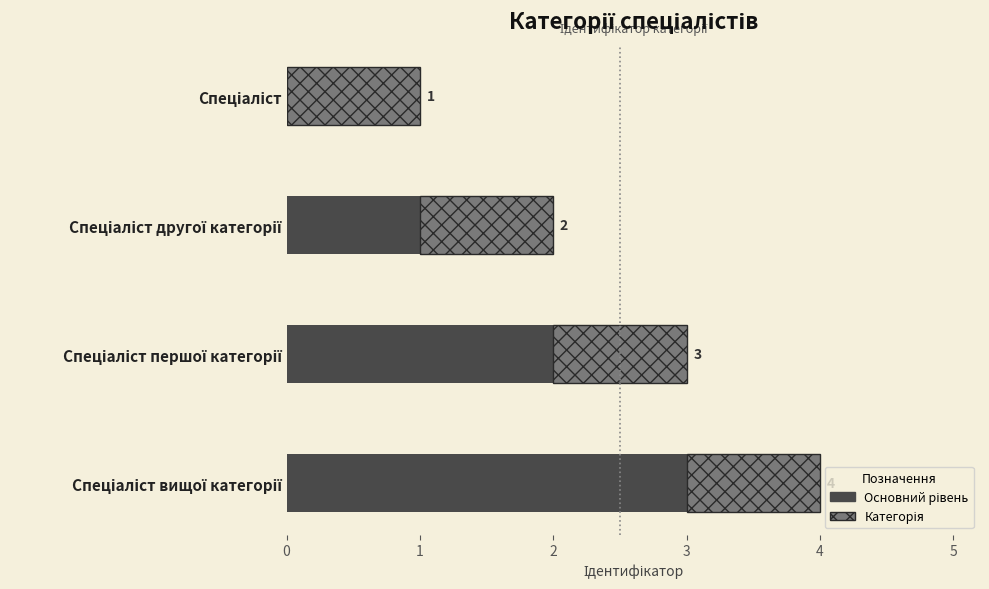

How many distinct data groups are displayed?

2